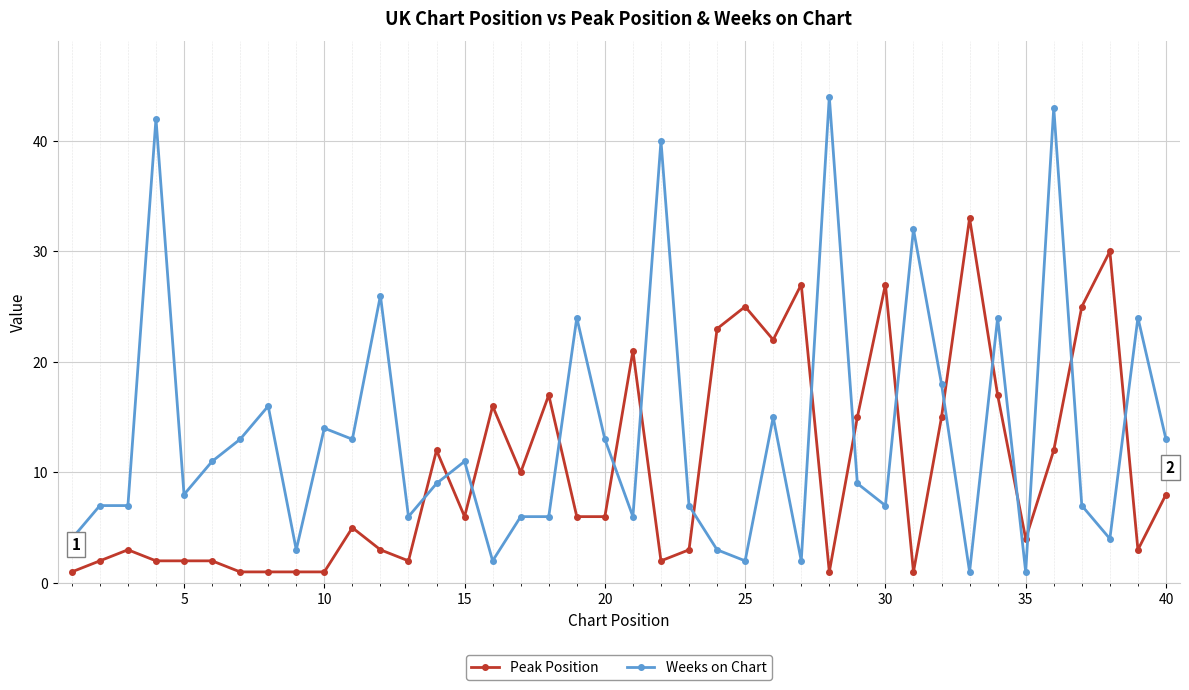

Which series has the widest spread of values?

Weeks on Chart